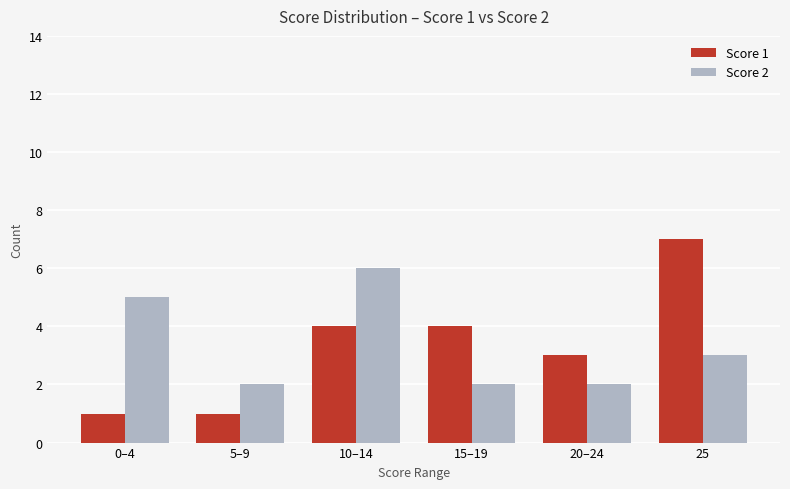

How many Score 2 values are between 2 and 5?

5